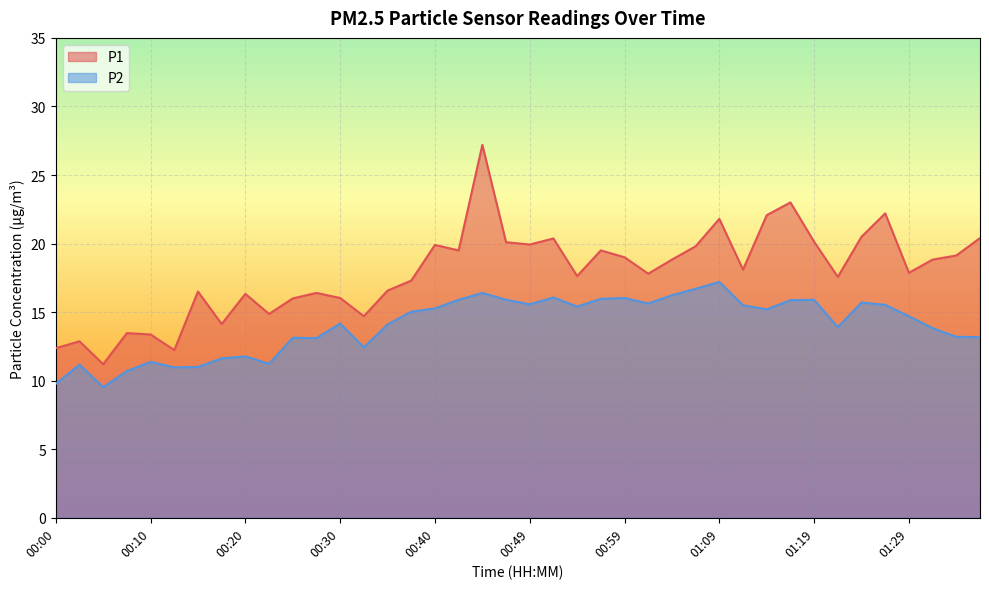

At 00:44, list the series in order from largest to smallest.

P1, P2